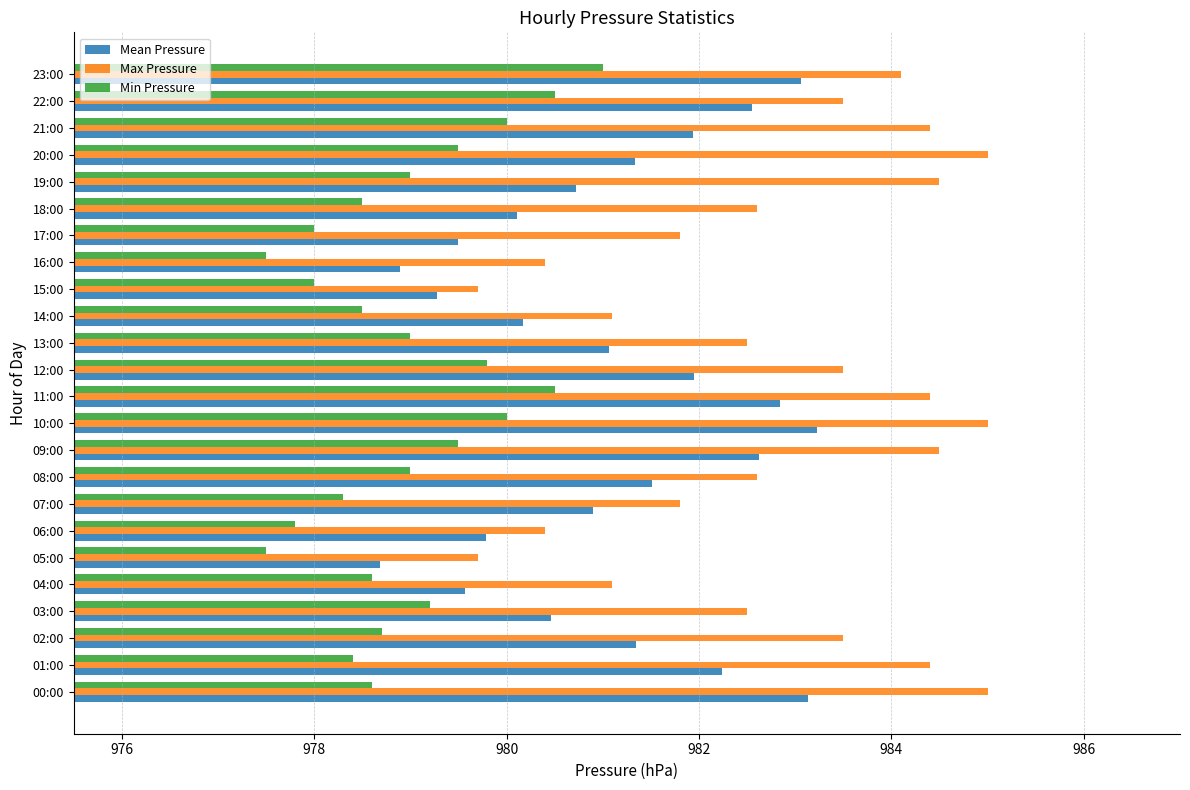

Rank the series by their maximum value, from lowest to highest.

Min Pressure, Mean Pressure, Max Pressure